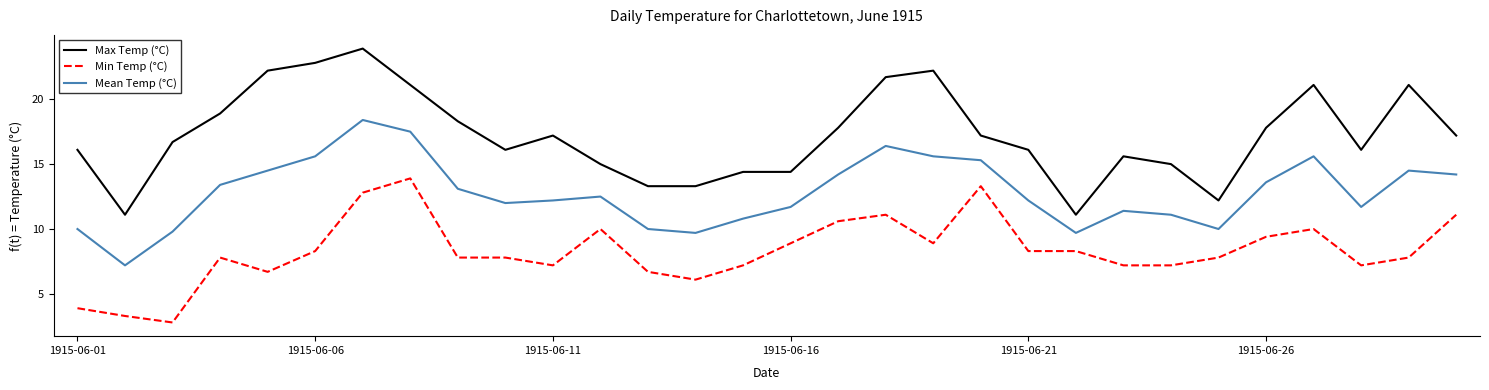

Which series has the largest total across all categories?

Max Temp (°C)